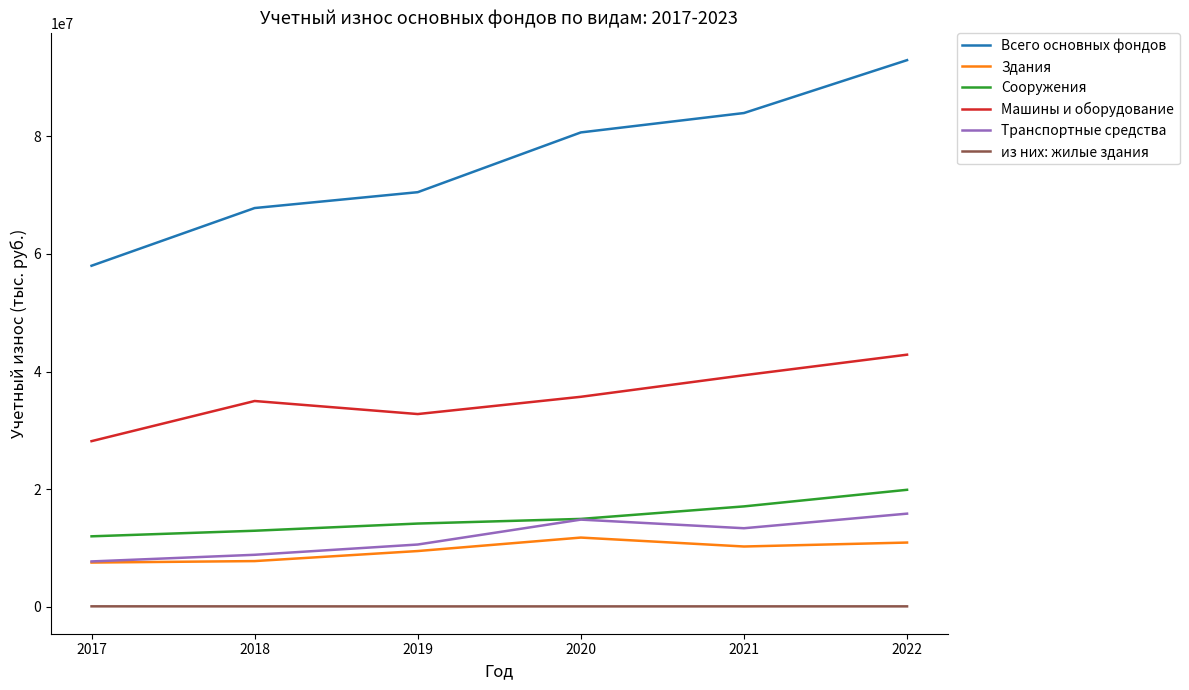

How many lines are shown in the chart?

6